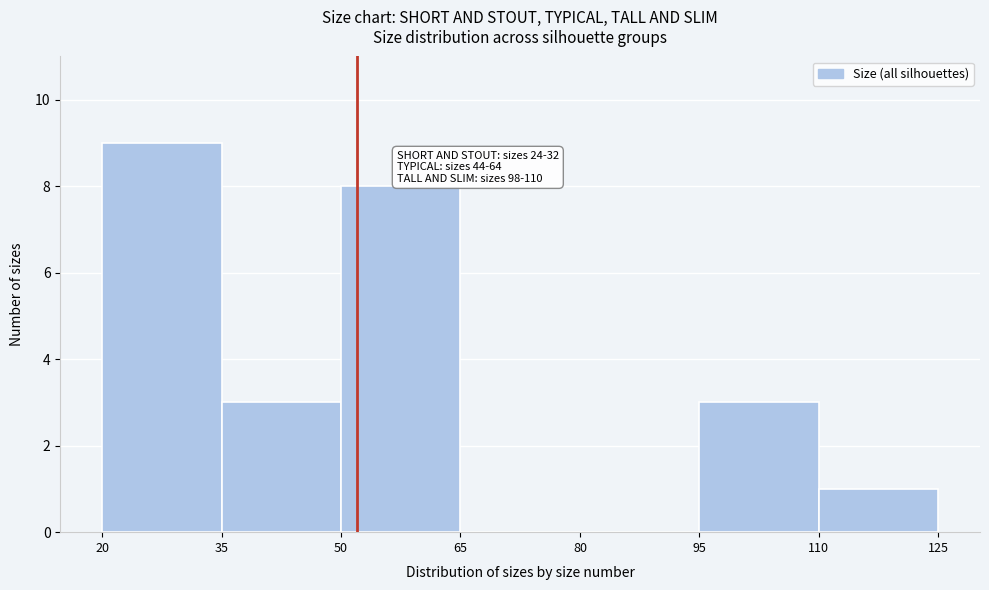

Which range on the x-axis has the tallest bar?

20 to 35